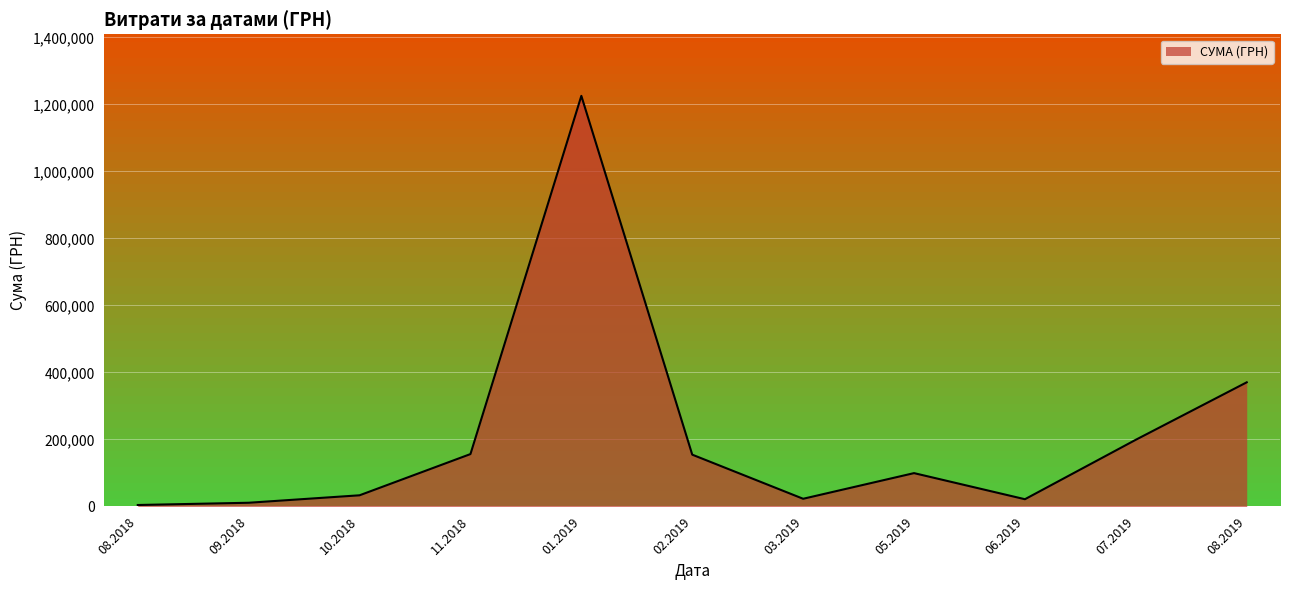

The value of СУМА (ГРН) at 01.2019 is 1225529.4. True or false?

True